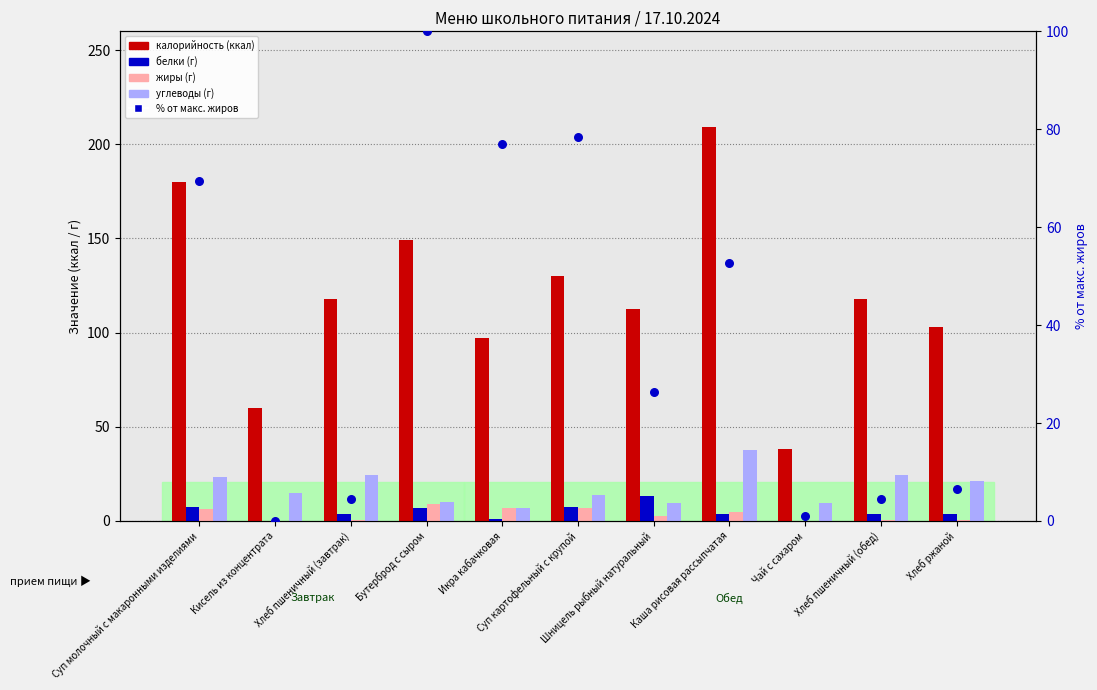

Is the value of % от макс. жиров at Икра кабачковая greater than the value of Углеводы at Каша рисовая рассыпчатая?

Yes